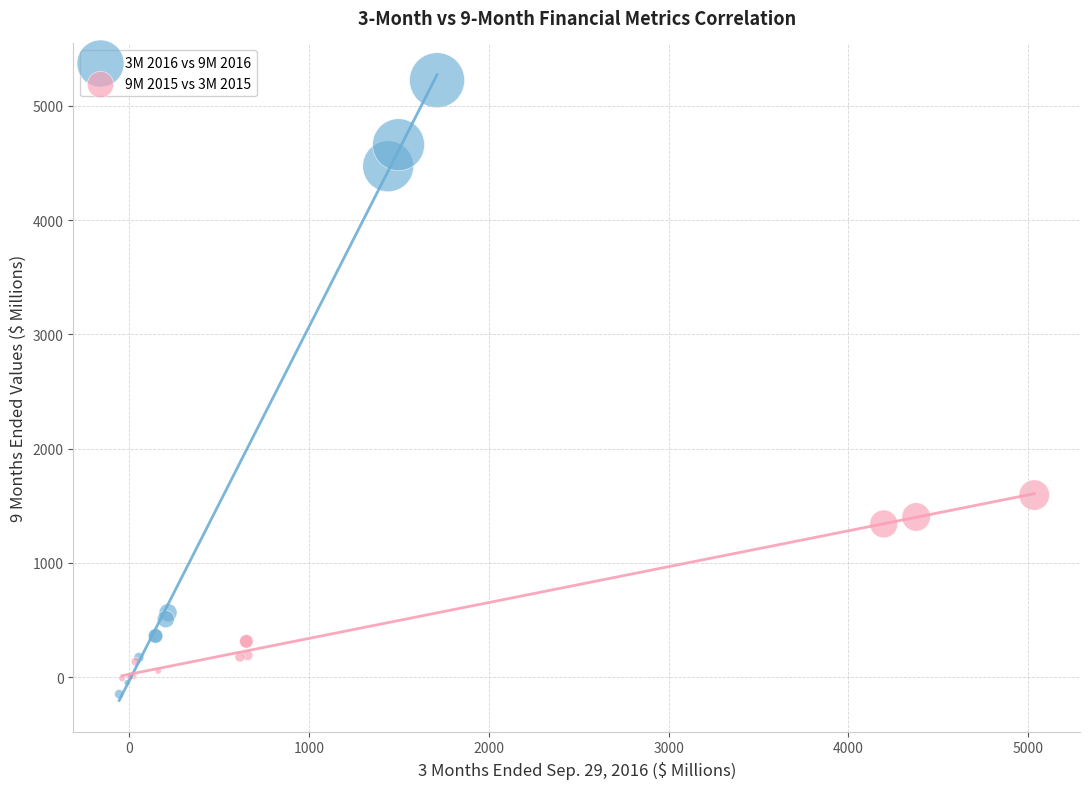

Which series has the widest spread of Y values?

3M 2016 vs 9M 2016